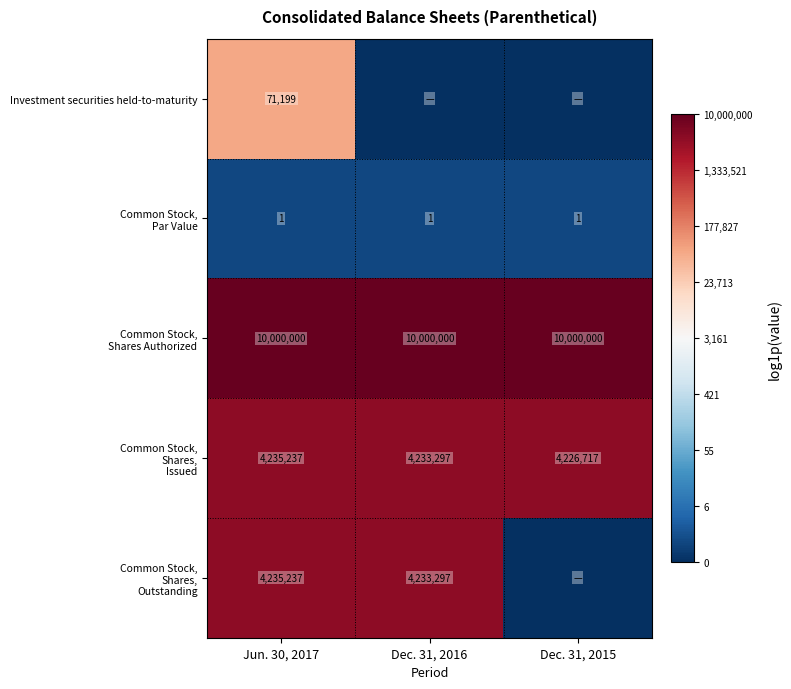

What is the total value across all series at Jun. 30, 2017?

18541674